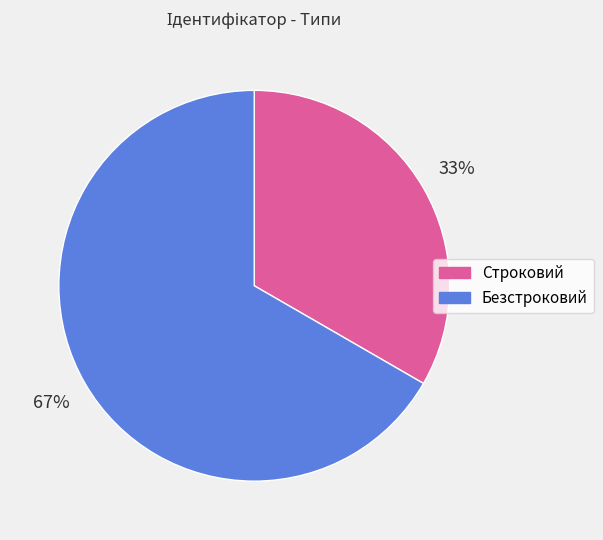

What is the ratio of the value at Безстроковий to the value at Строковий?

2.0